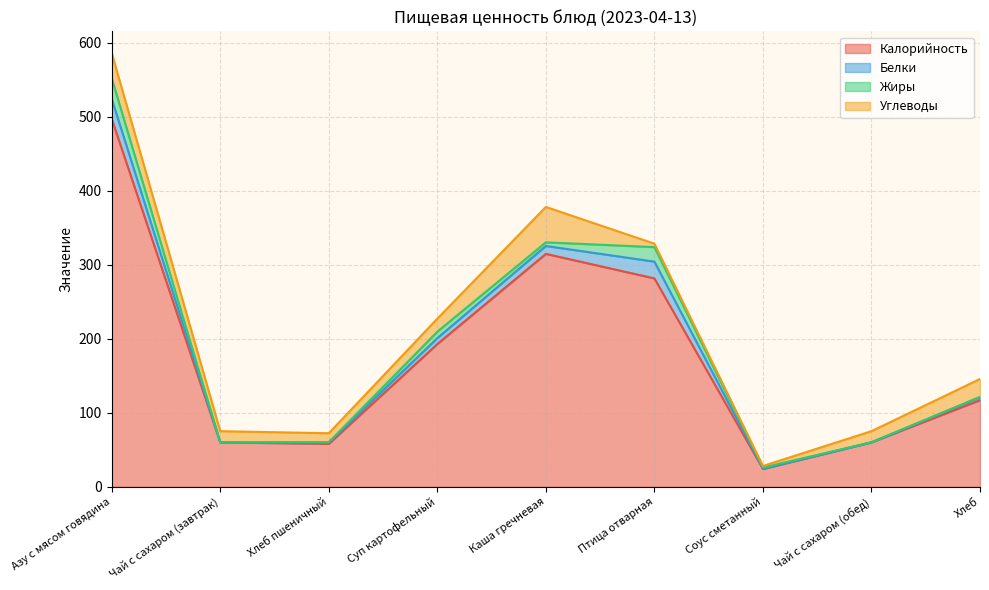

What is the sum of all Жиры values?

63.5